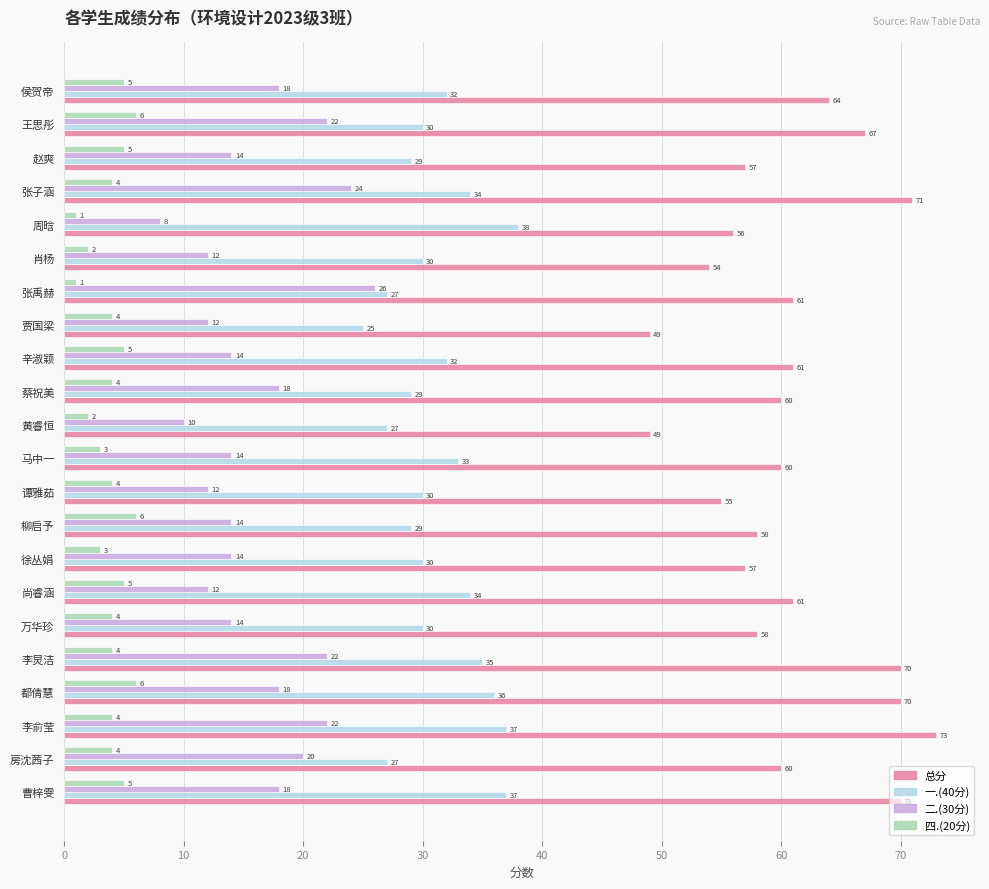

List the series in order of their overall mean, lowest first.

四.(20分), 二.(30分), 一.(40分), 总分